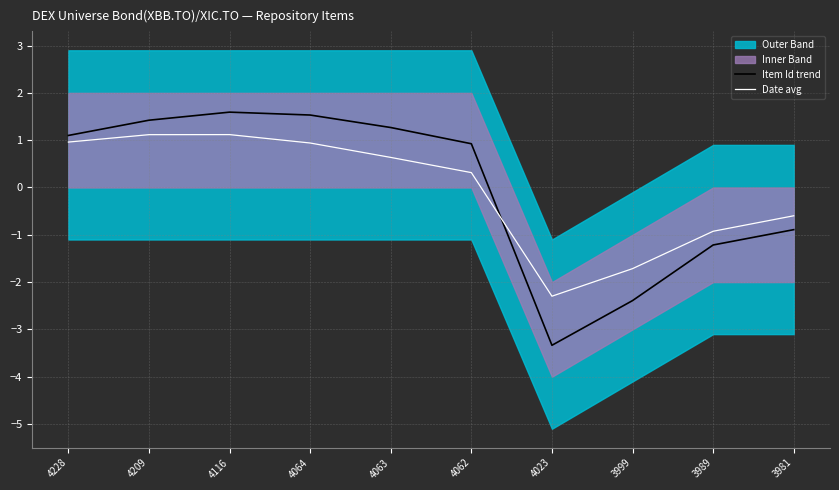

Where do Date avg and Item Id trend first cross each other?

4062 and 4023